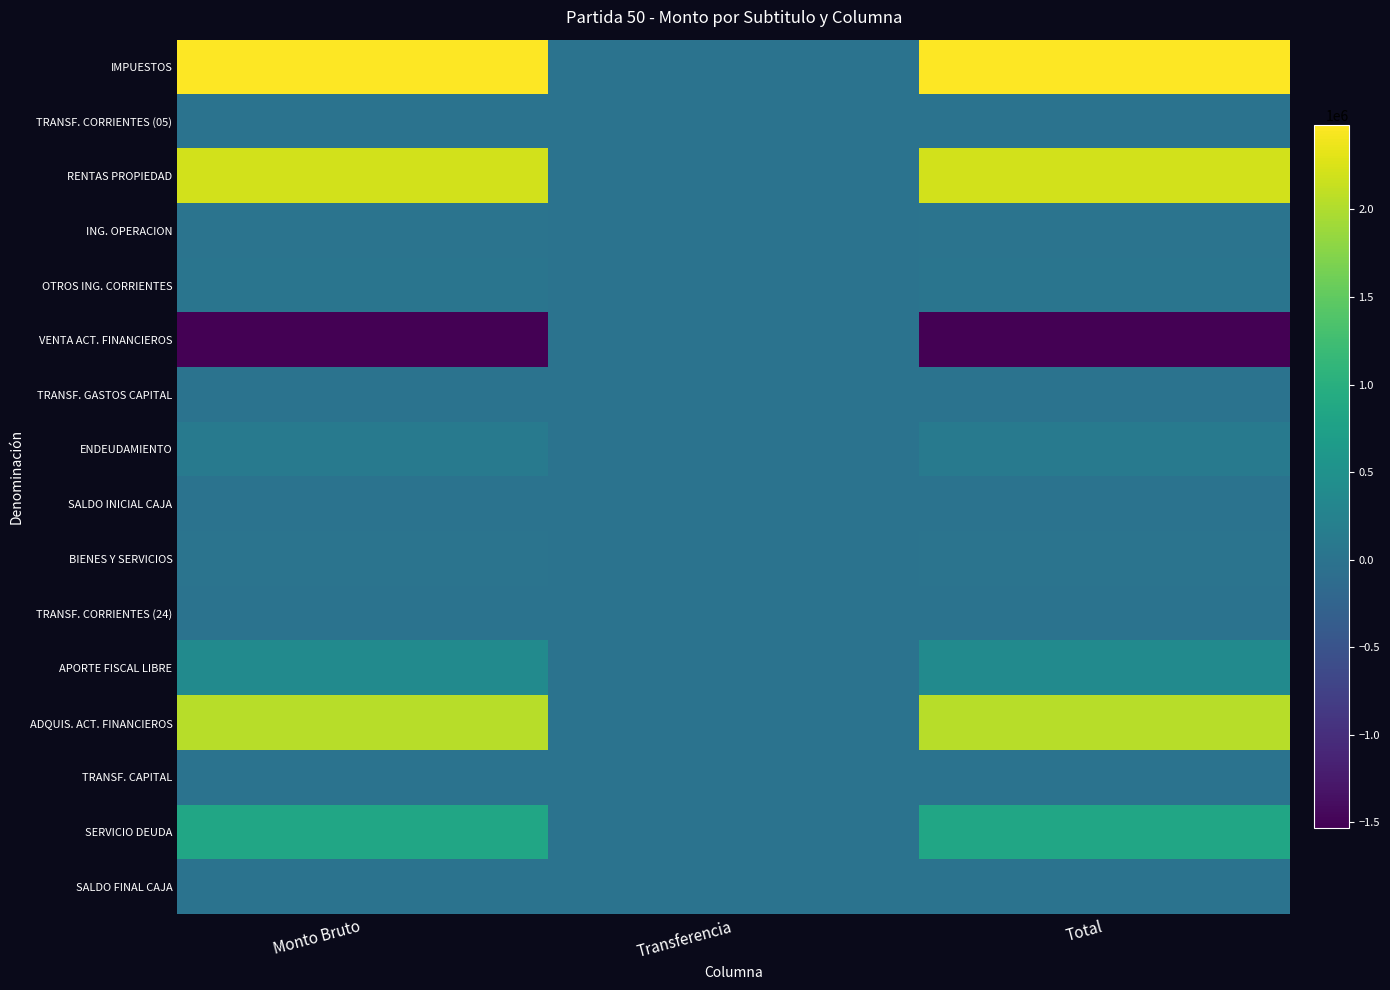

Which category has the highest value across all series?

Monto Bruto